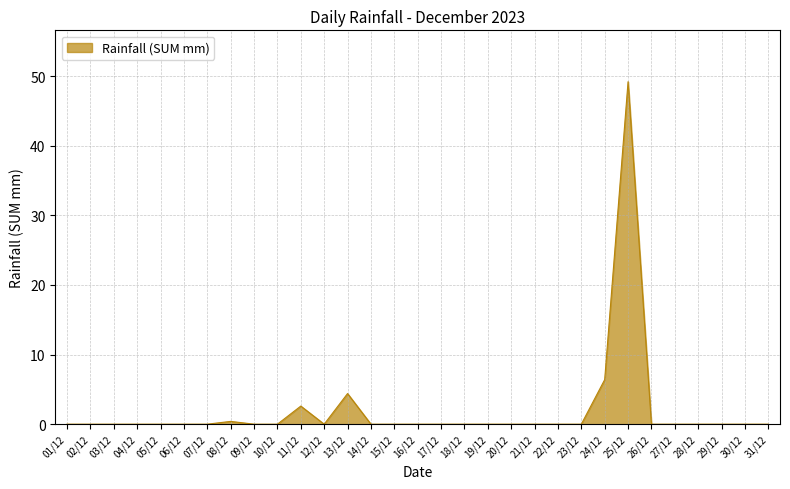

Which has a higher value, 24/12 or 28/12?

24/12